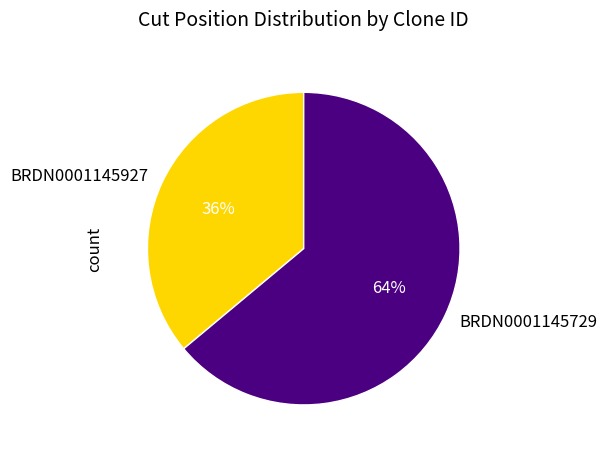

Rank the categories by value from highest to lowest.

BRDN0001145729, BRDN0001145927